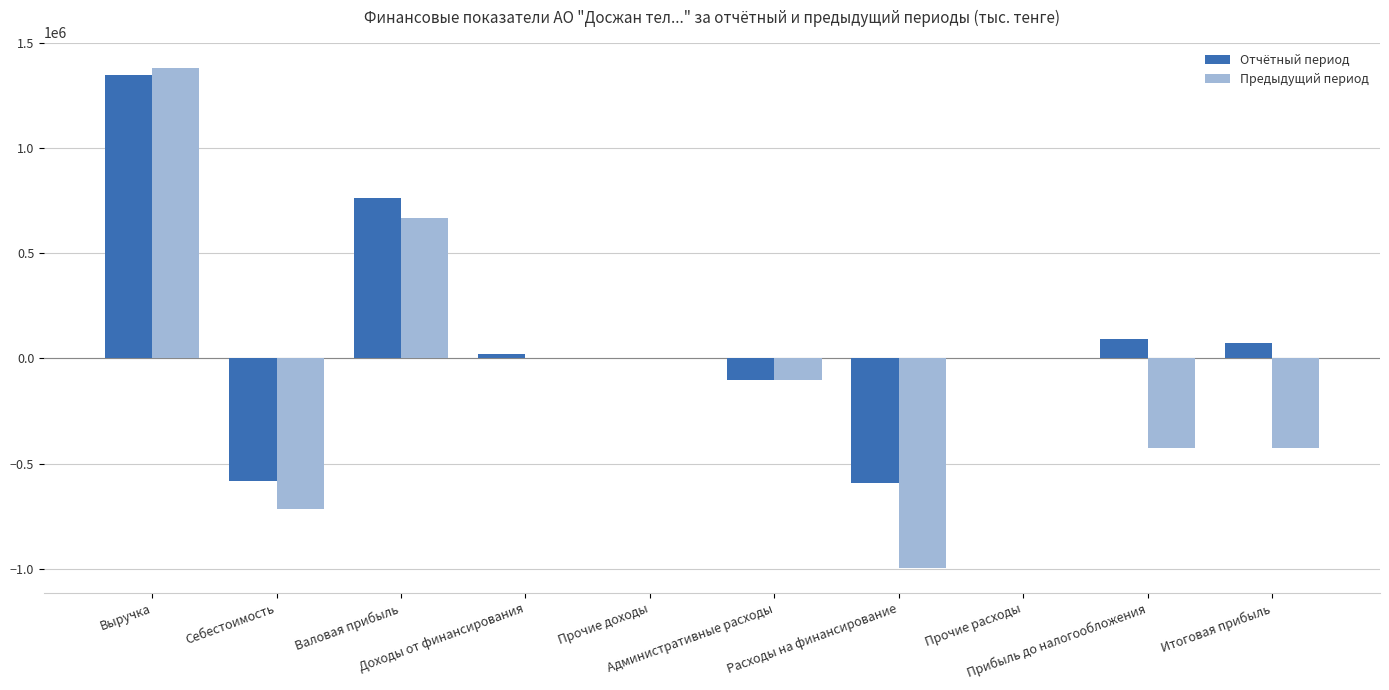

Count the number of data series in this chart.

2